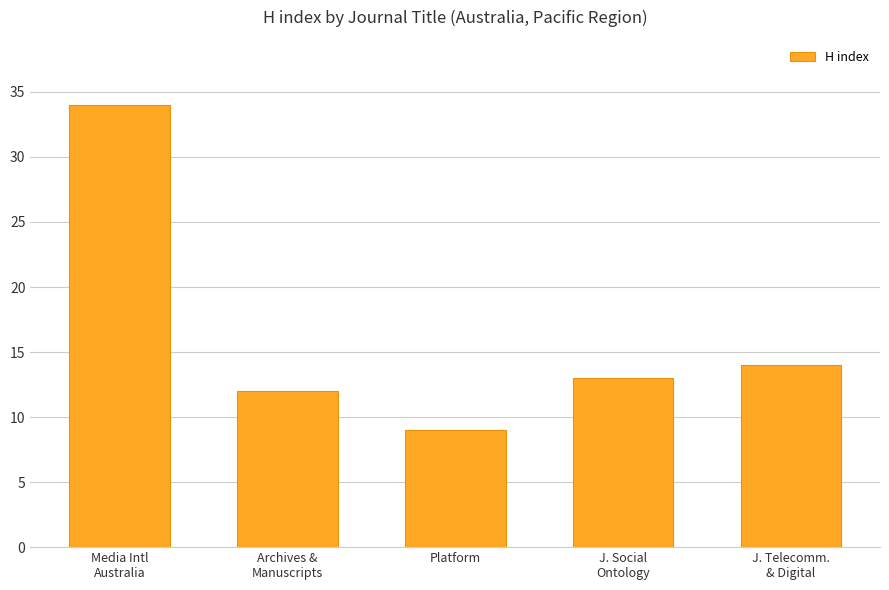

Rank the categories by value from lowest to highest.

Platform, Archives &
Manuscripts, J. Social
Ontology, J. Telecomm.
& Digital, Media Intl
Australia